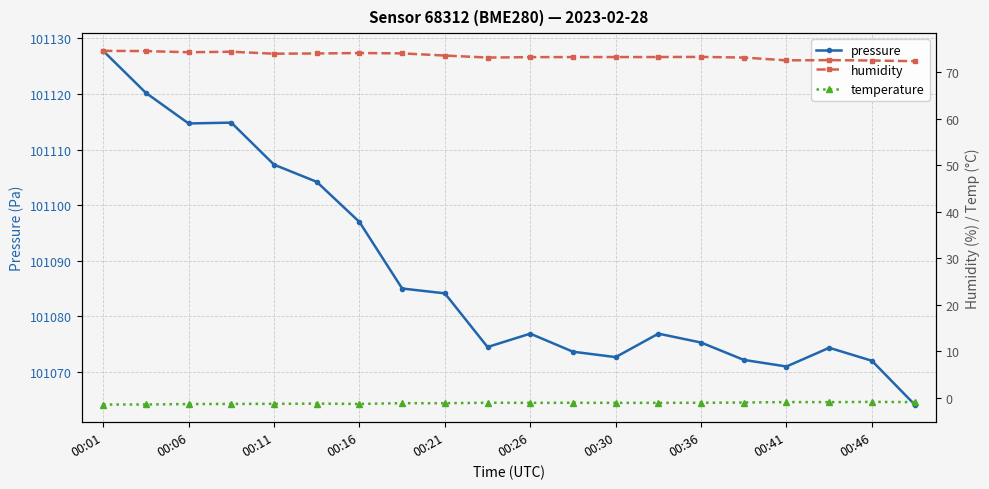

What is the value of the humidity point at the 6th from the left?

74.0